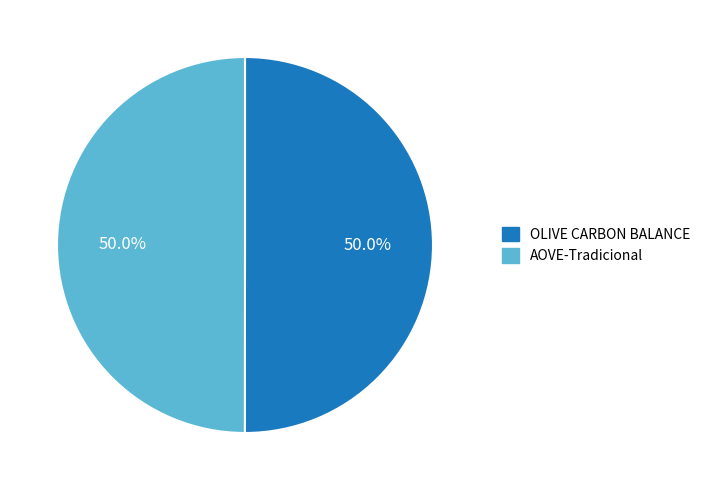

Approximately how many times larger is the value at OLIVE CARBON BALANCE compared to AOVE-Tradicional?

1.0